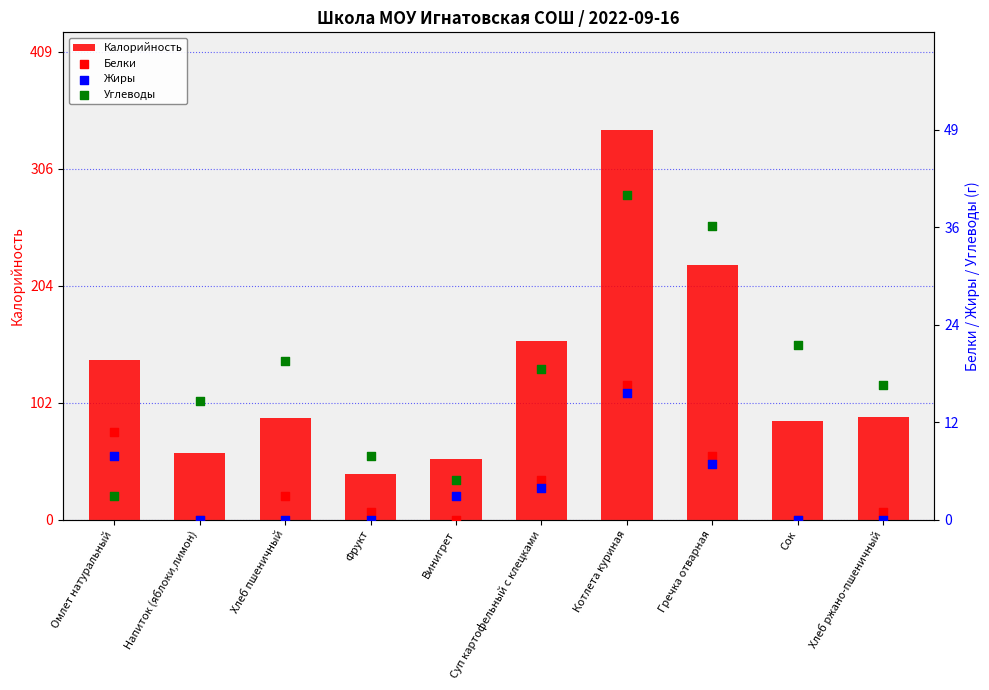

At how many categories does at least one series exceed 285?

1